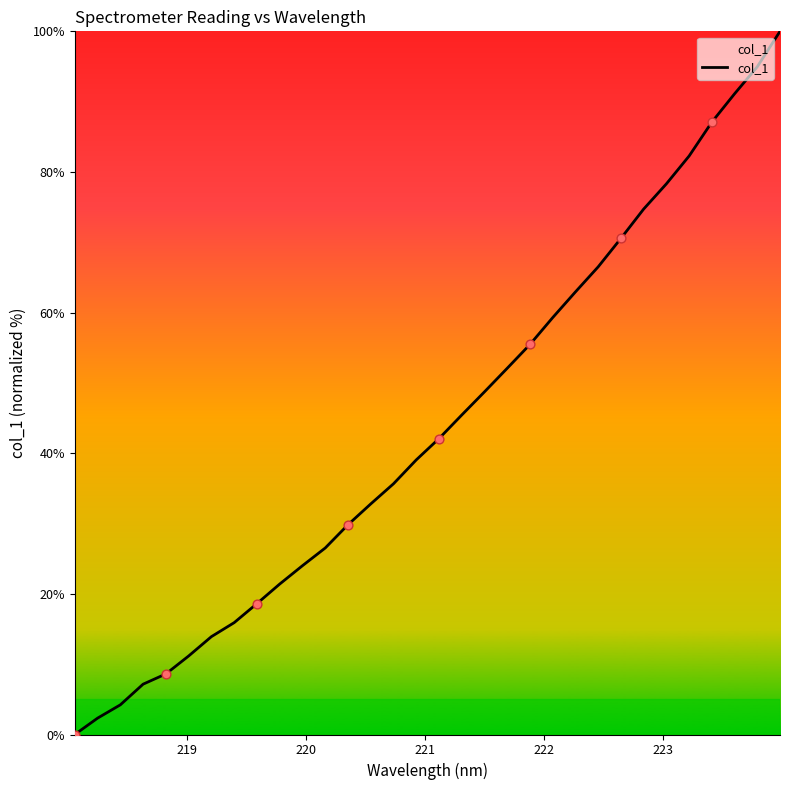

What is the difference between the maximum and minimum values?

100.0